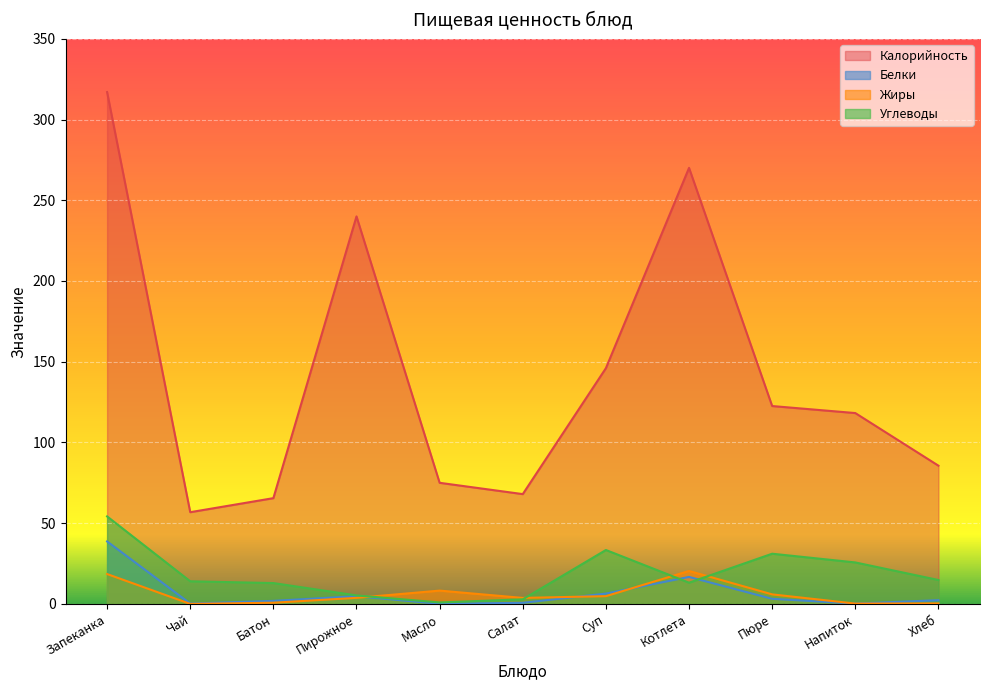

Reading right to left, transcribe all the data shown in this chart.

Калорийность: Хлеб=85.6	Напиток=118.2	Пюре=122.5	Котлета=270.1	Суп=146.0	Салат=68.0	Масло=75.0	Пирожное=240.0	Батон=65.5	Чай=56.8	Запеканка=317.0
Белки: Хлеб=2.3	Напиток=0.2	Пюре=3.1	Котлета=16.7	Суп=6.4	Салат=0.7	Масло=0.1	Пирожное=4.8	Батон=1.9	Чай=0.2	Запеканка=38.7
Жиры: Хлеб=0.3	Напиток=0.2	Пюре=5.9	Котлета=20.4	Суп=4.8	Салат=3.7	Масло=8.2	Пирожное=3.8	Батон=0.7	Чай=0.0	Запеканка=18.5
Углеводы: Хлеб=14.8	Напиток=25.7	Пюре=31.1	Котлета=13.1	Суп=33.4	Салат=2.8	Масло=0.9	Пирожное=5.2	Батон=12.9	Чай=14.0	Запеканка=54.2